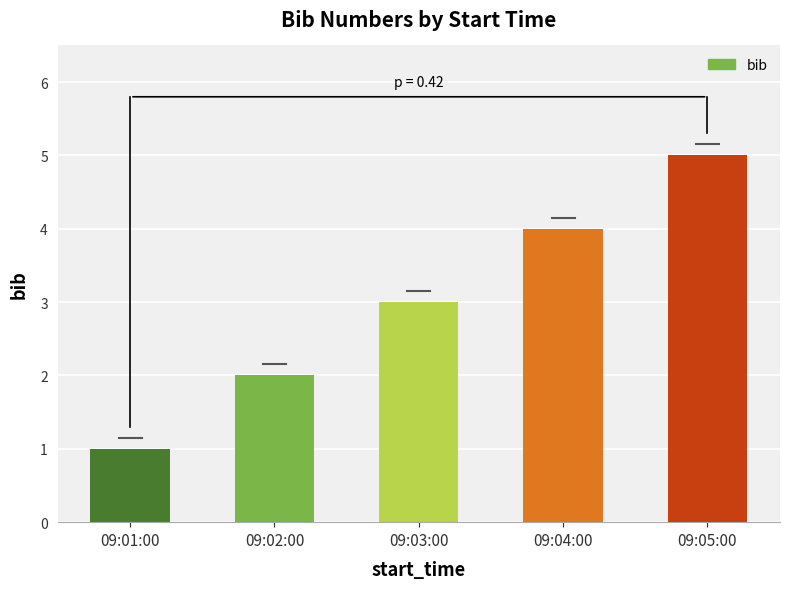

How many data points are less than 3?

2